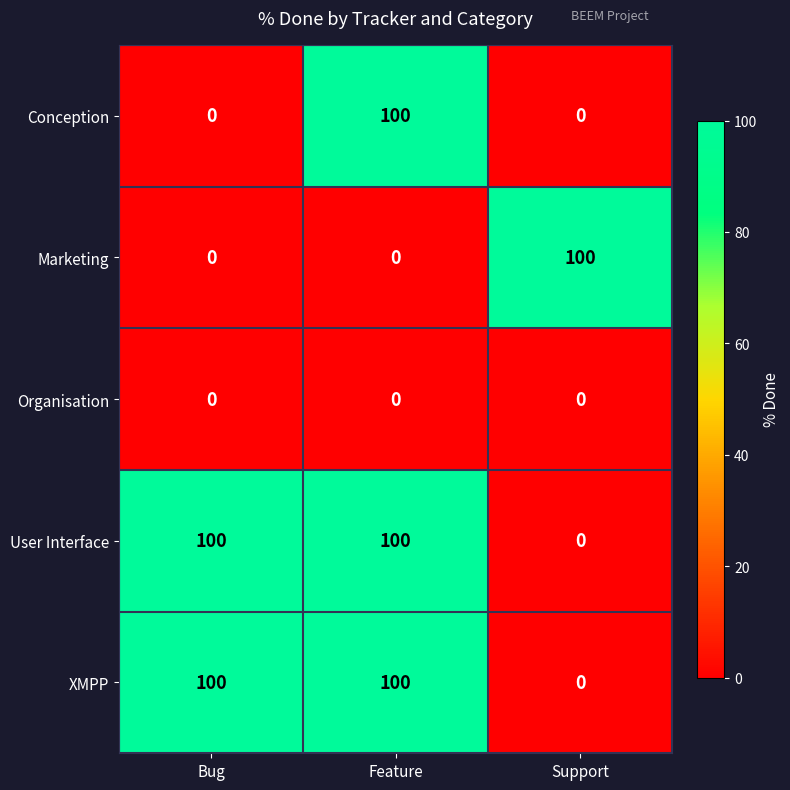

Reading left to right, extract all data points from this chart.

Conception: 0	100	0
Marketing: 0	0	100
Organisation: 0	0	0
User Interface: 100	100	0
XMPP: 100	100	0